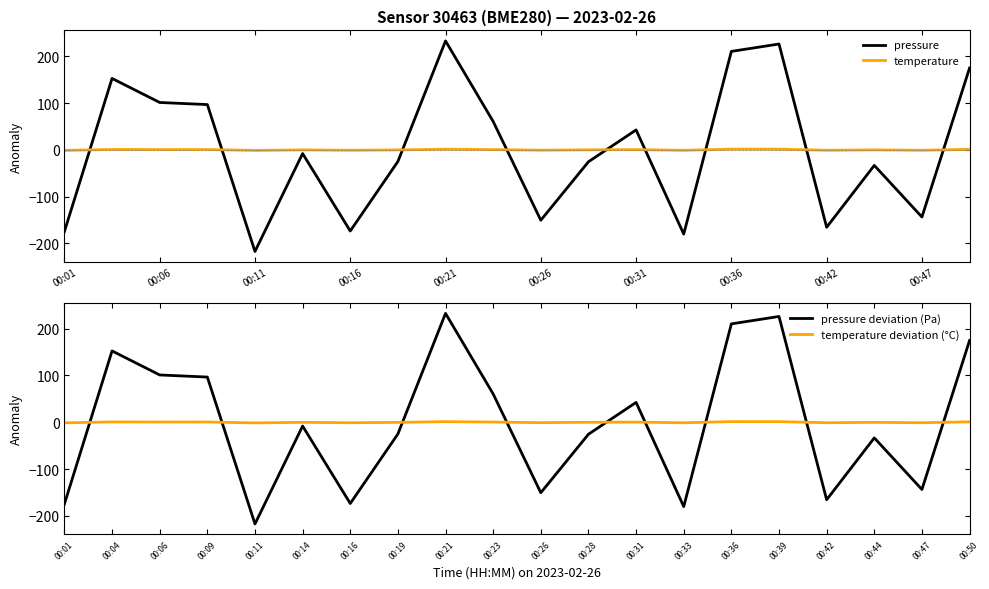

What is the maximum value for pressure?

232.7